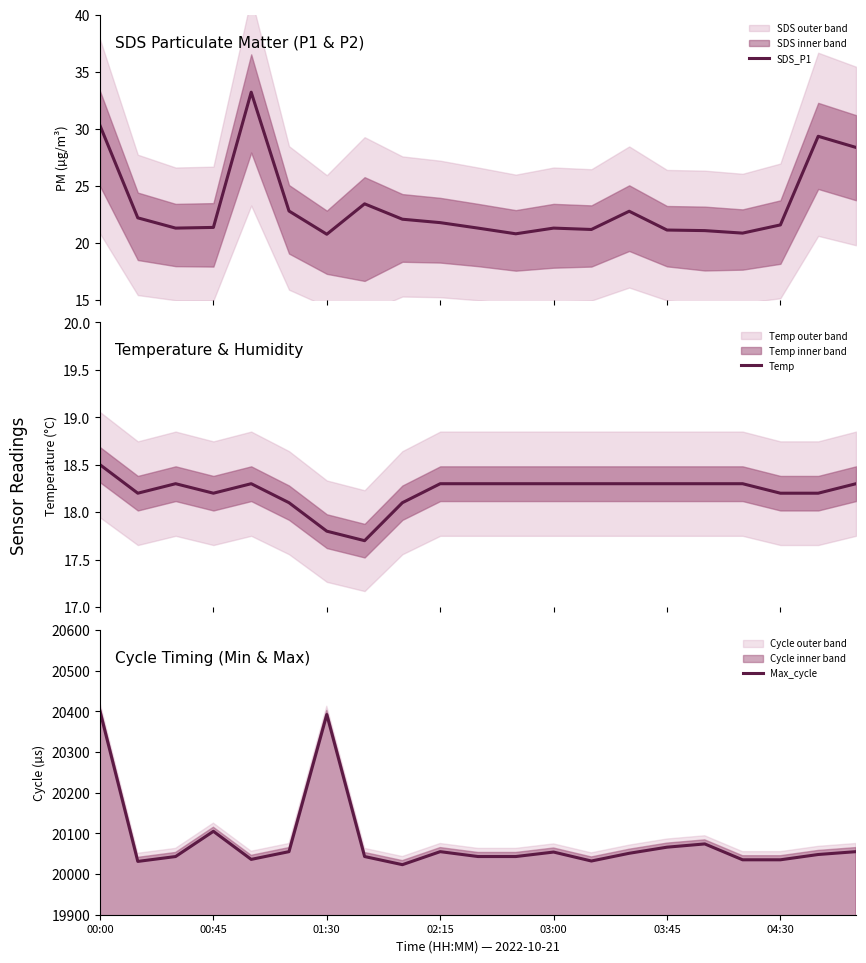

What is the difference between the highest and lowest values at 14?

20032.7